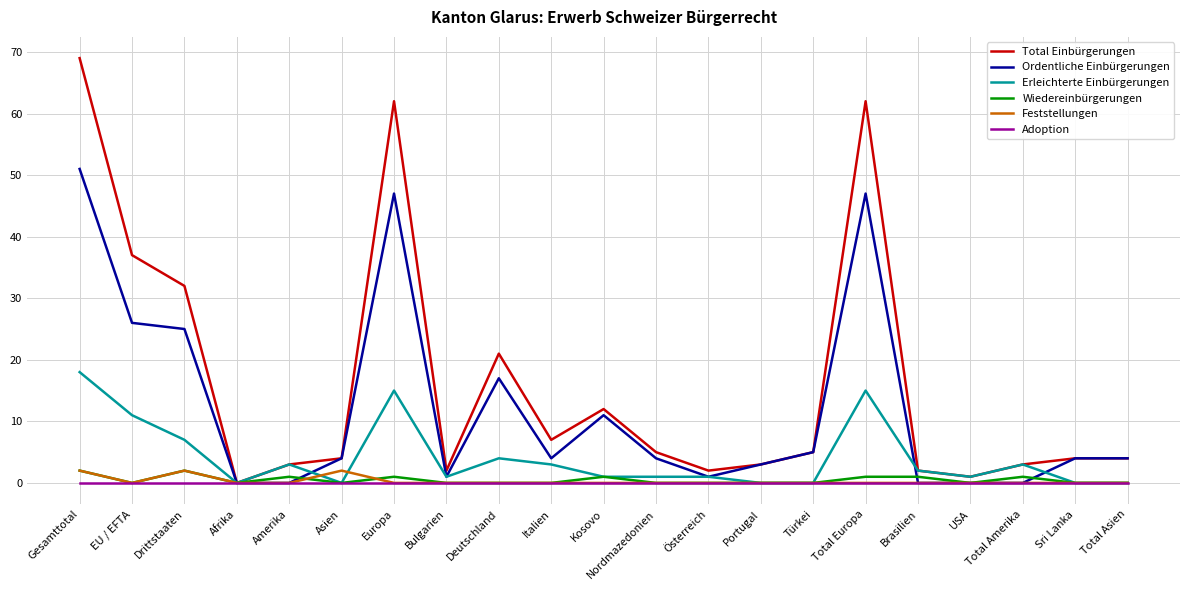

What are all the series names shown in the legend?

Total Einbürgerungen, Ordentliche Einbürgerungen, Erleichterte Einbürgerungen, Wiedereinbürgerungen, Feststellungen, Adoption